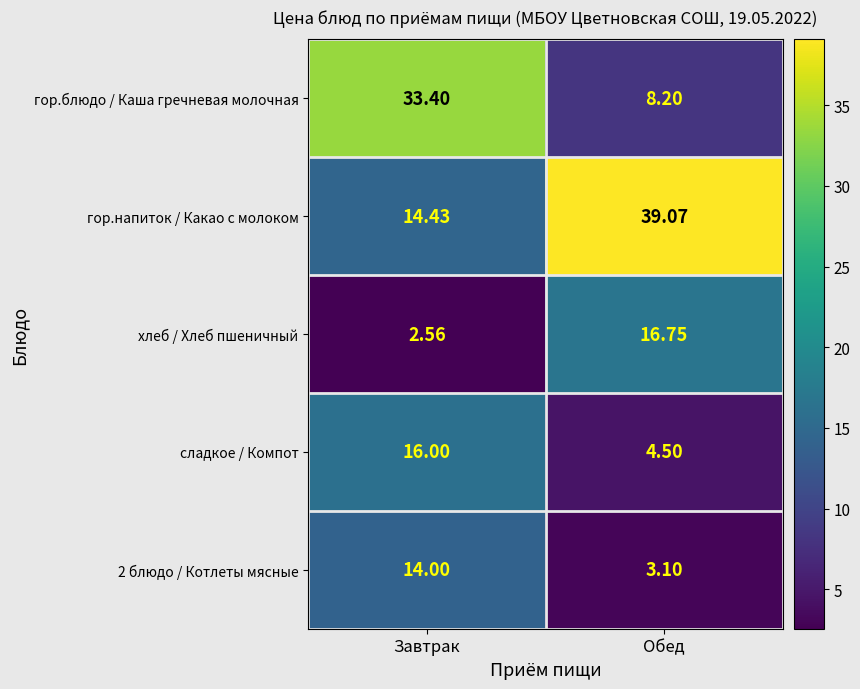

Between Завтрак and Обед, which series saw the biggest shift?

гор.блюдо / Каша гречневая молочная